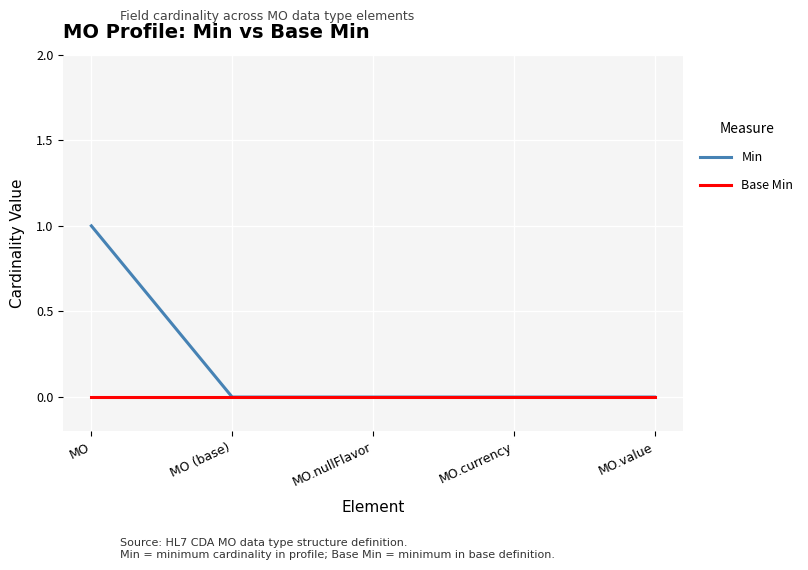

How many lines are shown in the chart?

2